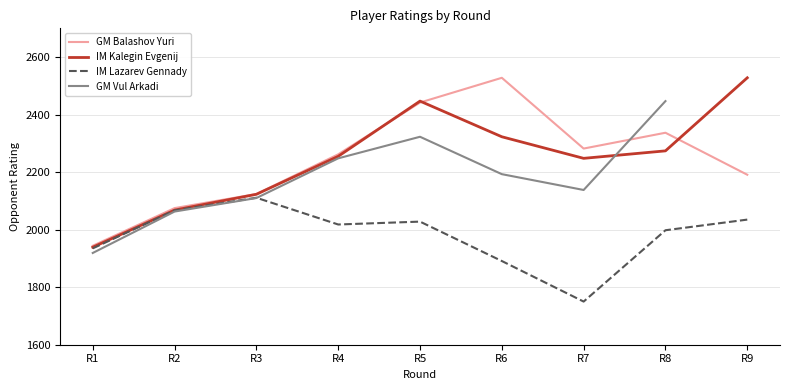

What is the value of the IM Kalegin Evgenij point at the 2nd from the left?

2068